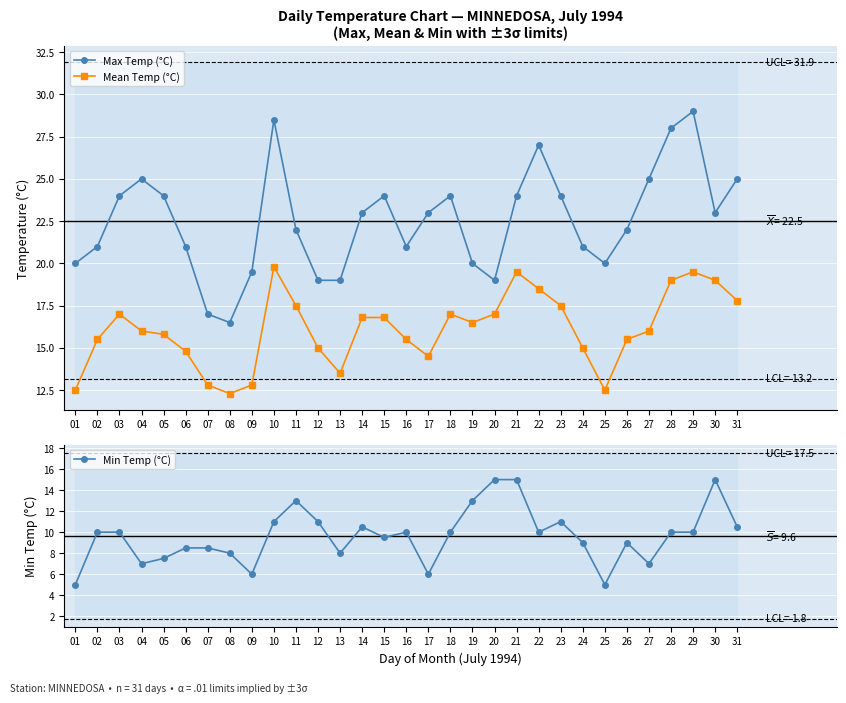

What is the total value across all series at 09?

38.3